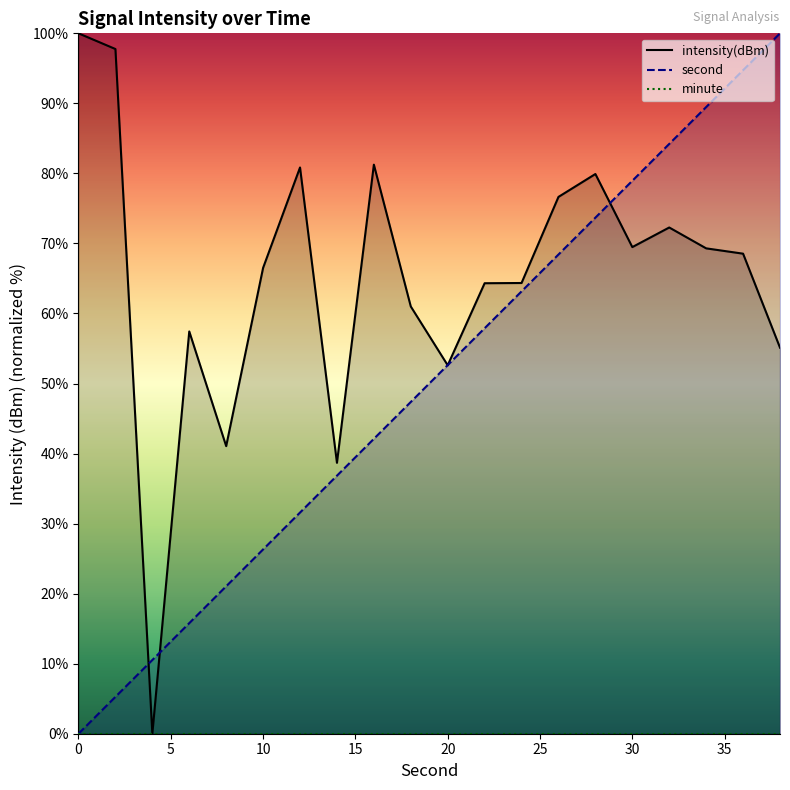

Which label corresponds to the largest value in the chart?

38